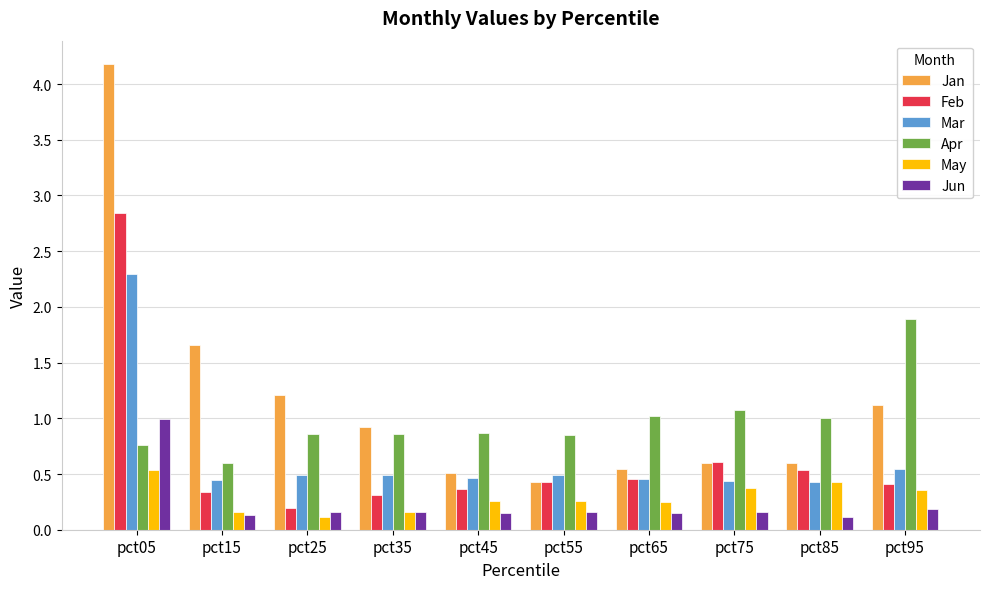

What is the spread (max minus min) of values at pct25?

1.1